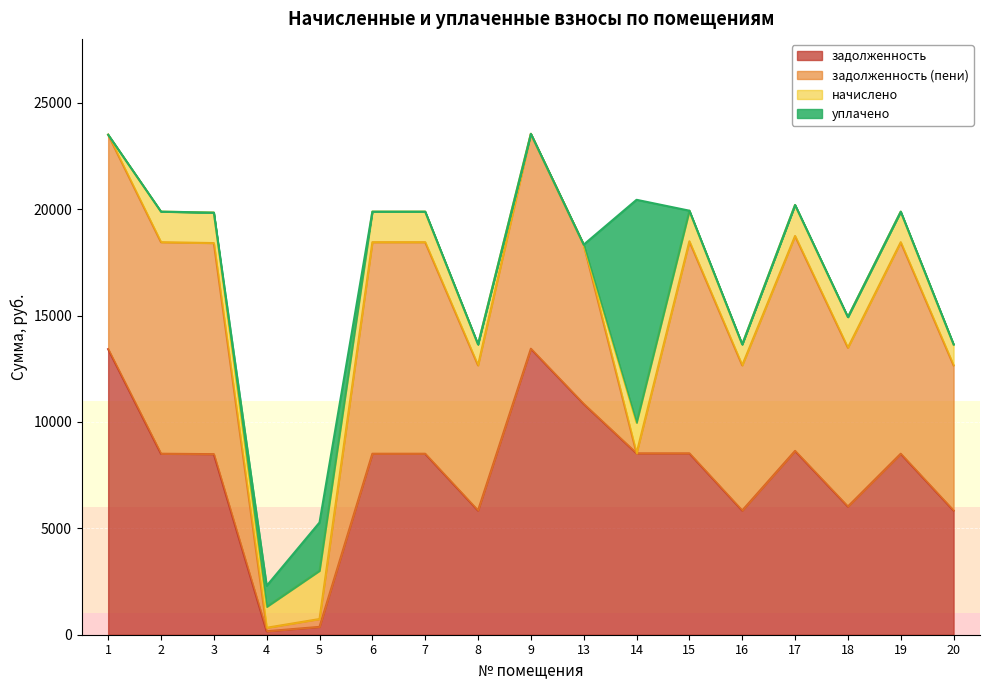

The value of задолженность at 14 is 1967.3. True or false?

False